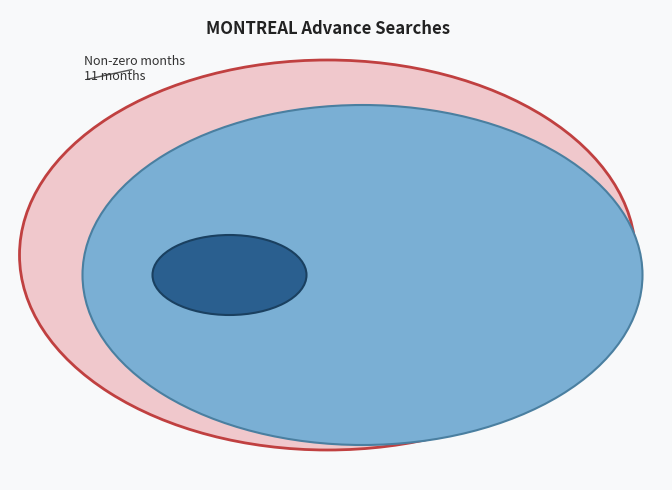

Does 2020-12 account for over 50% of the chart?

No